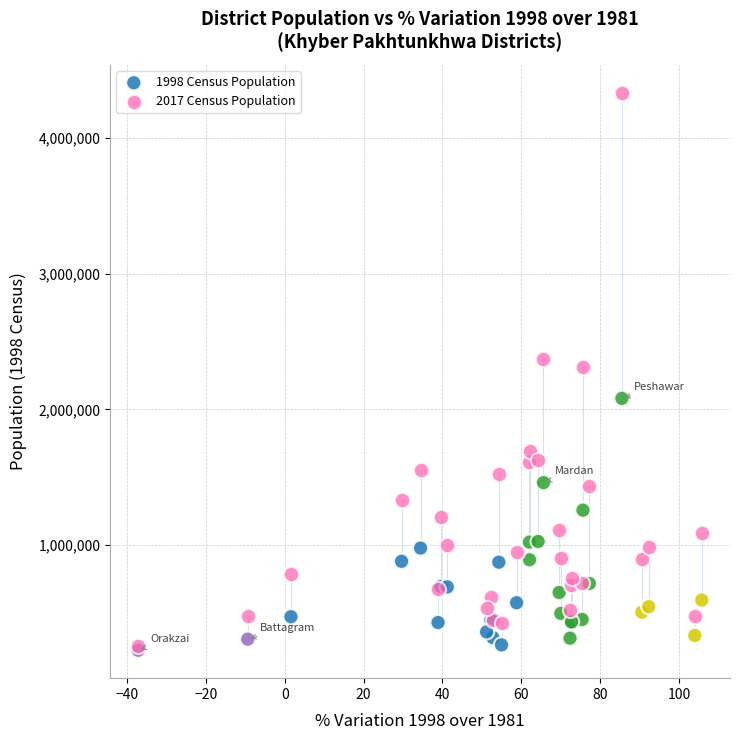

Which series reaches the maximum Y coordinate?

2017 Census Population